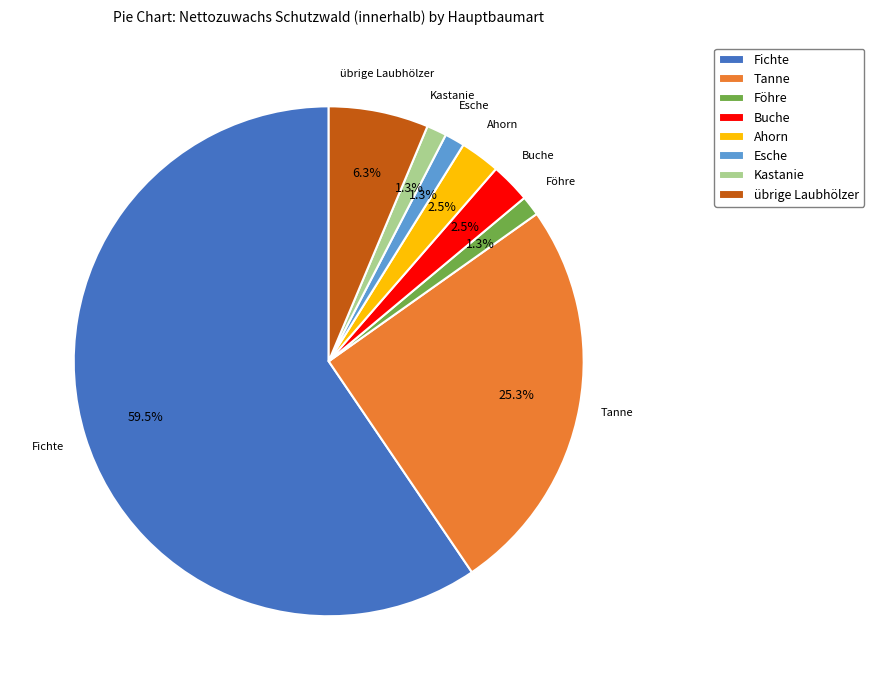

Count the number of slices in the pie.

8